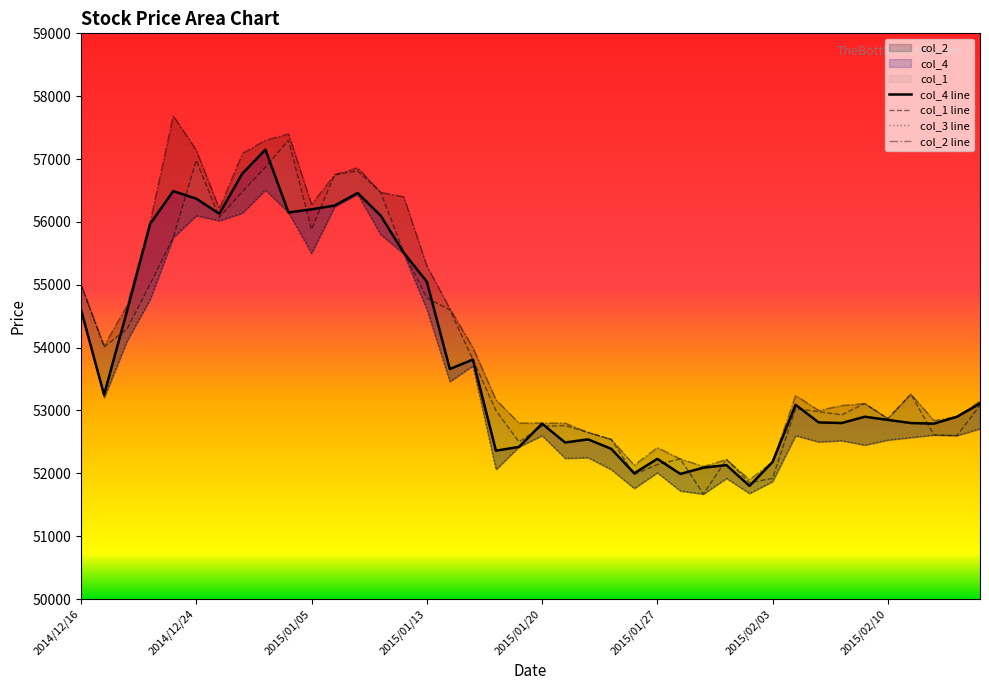

What is the difference between the second highest and second lowest values in the col_4 series?

4780